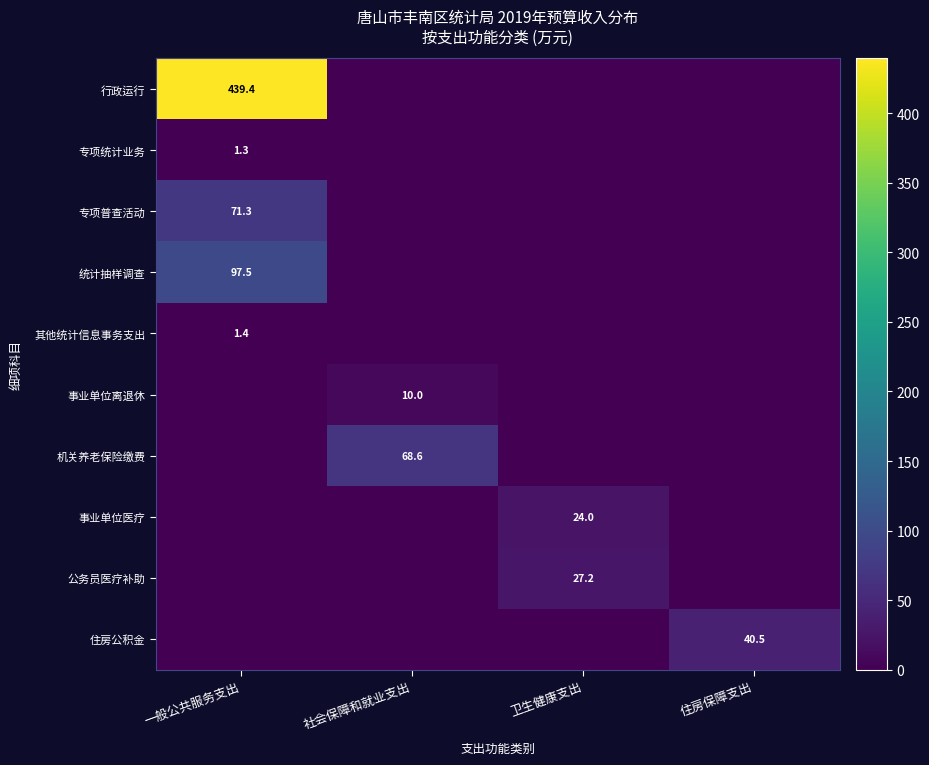

At which category is the sum across all series the highest?

一般公共服务支出